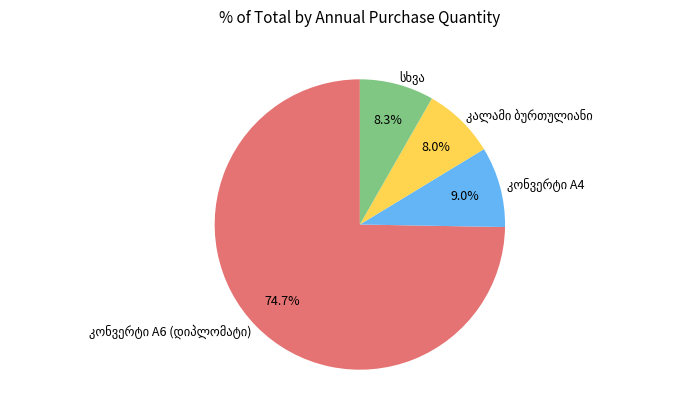

Does any single category account for the majority?

Yes